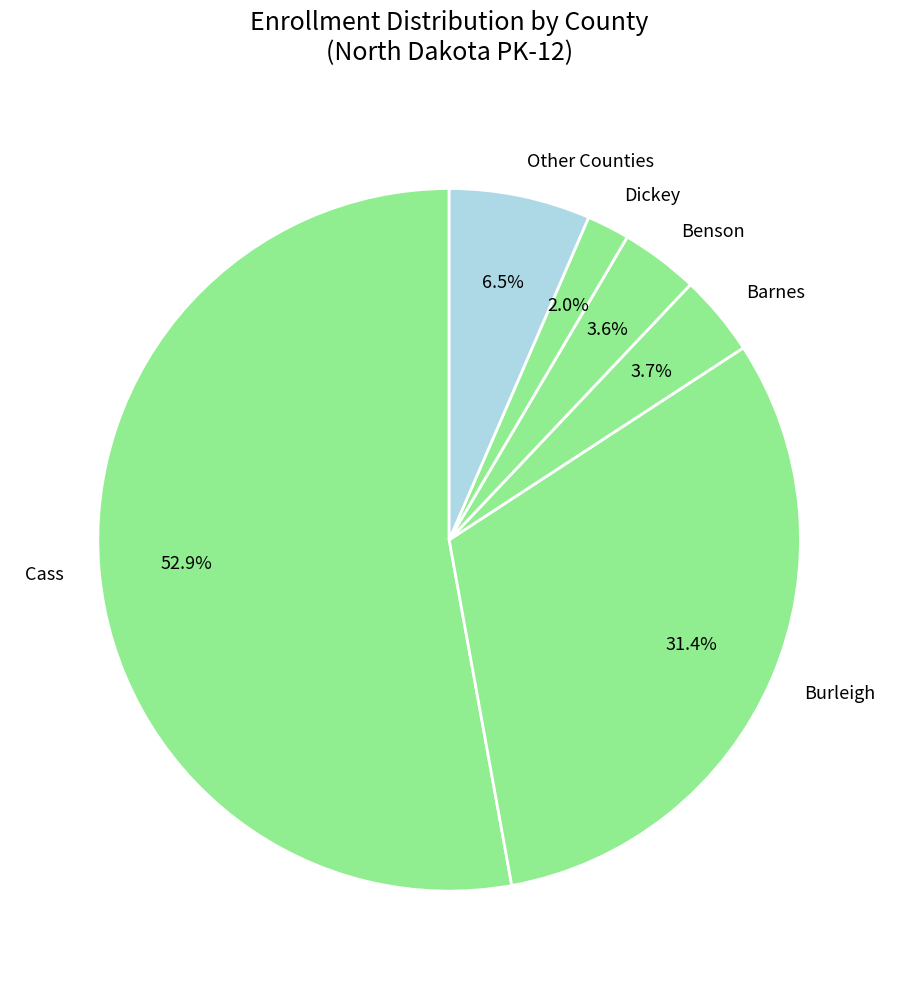

How much of the chart is everything except Benson?

96.4%